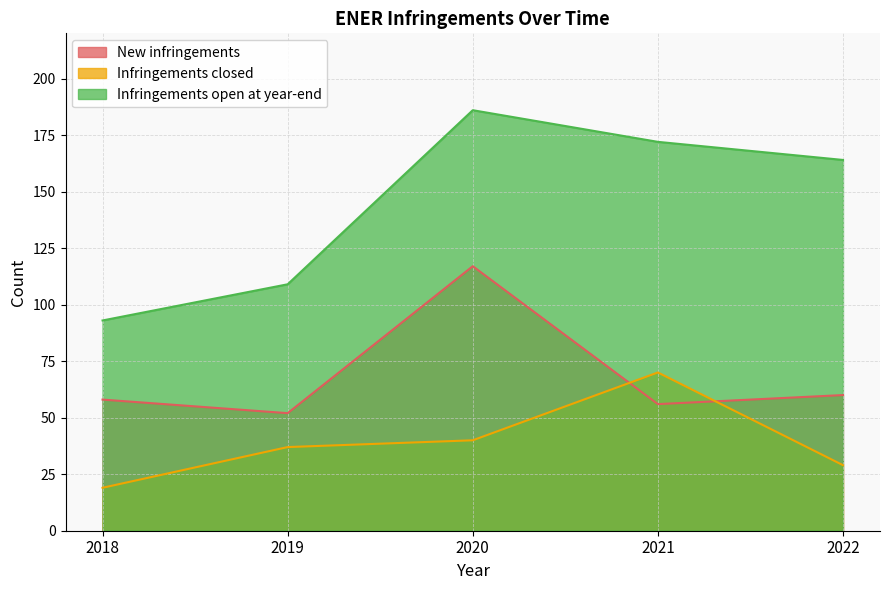

Which series ends up on top after the final intersection of New infringements and Infringements closed?

New infringements